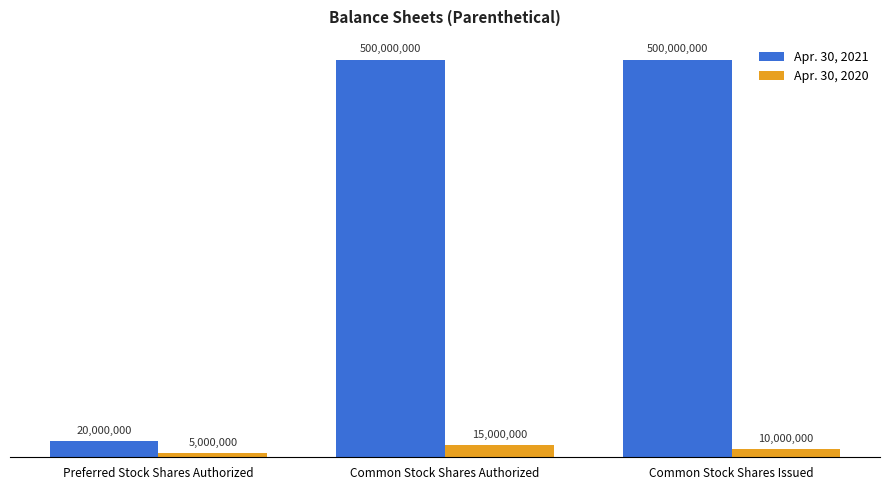

Reading left to right, what are all the values shown in this chart?

Apr. 30, 2021: 20000000	500000000	500000000
Apr. 30, 2020: 5000000	15000000	10000000